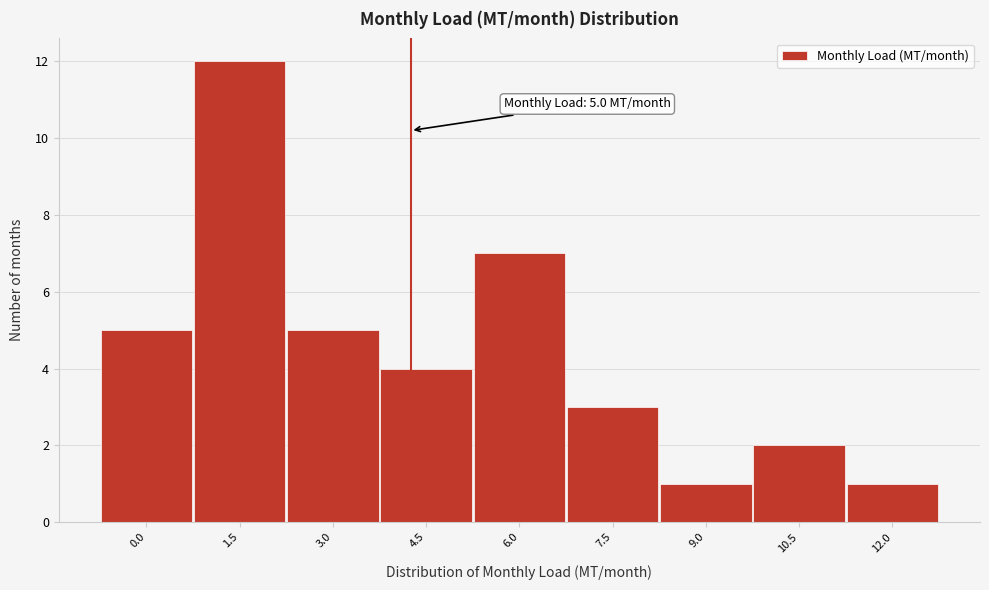

Reading right to left, transcribe all the data shown in this chart.

12.0=1	10.5=2	9.0=1	7.5=3	6.0=7	4.5=4	3.0=5	1.5=12	0.0=5